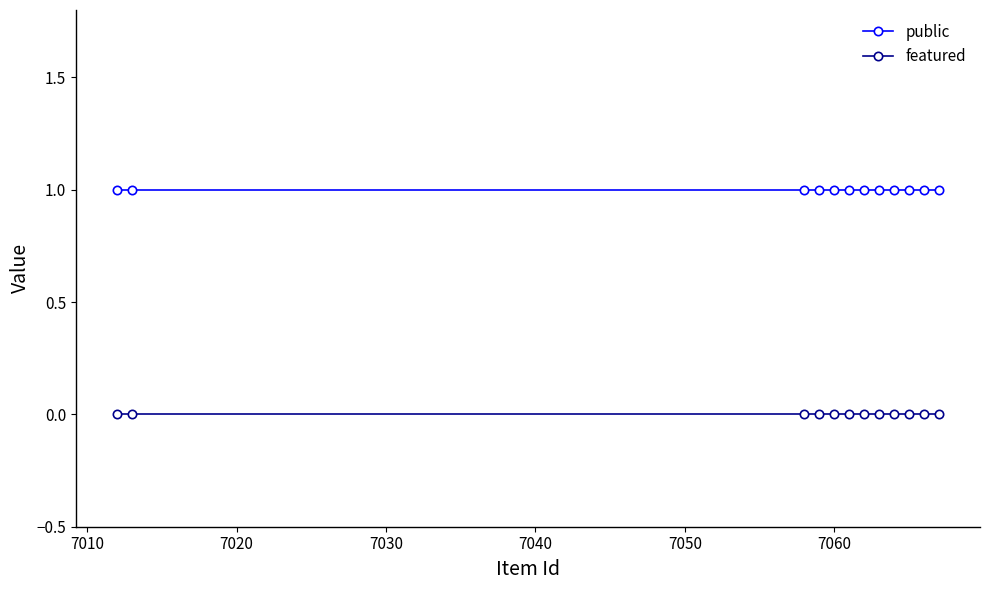

Which series has the largest total across all categories?

public